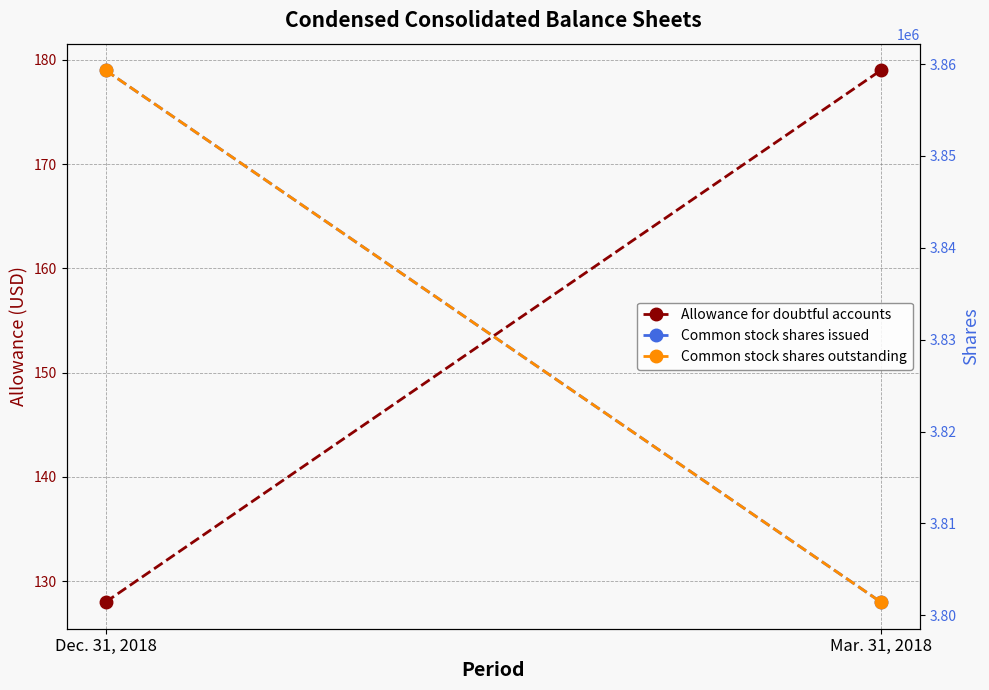

What is the sum of the Allowance for doubtful accounts values at Mar. 31, 2018 and Dec. 31, 2018?

307